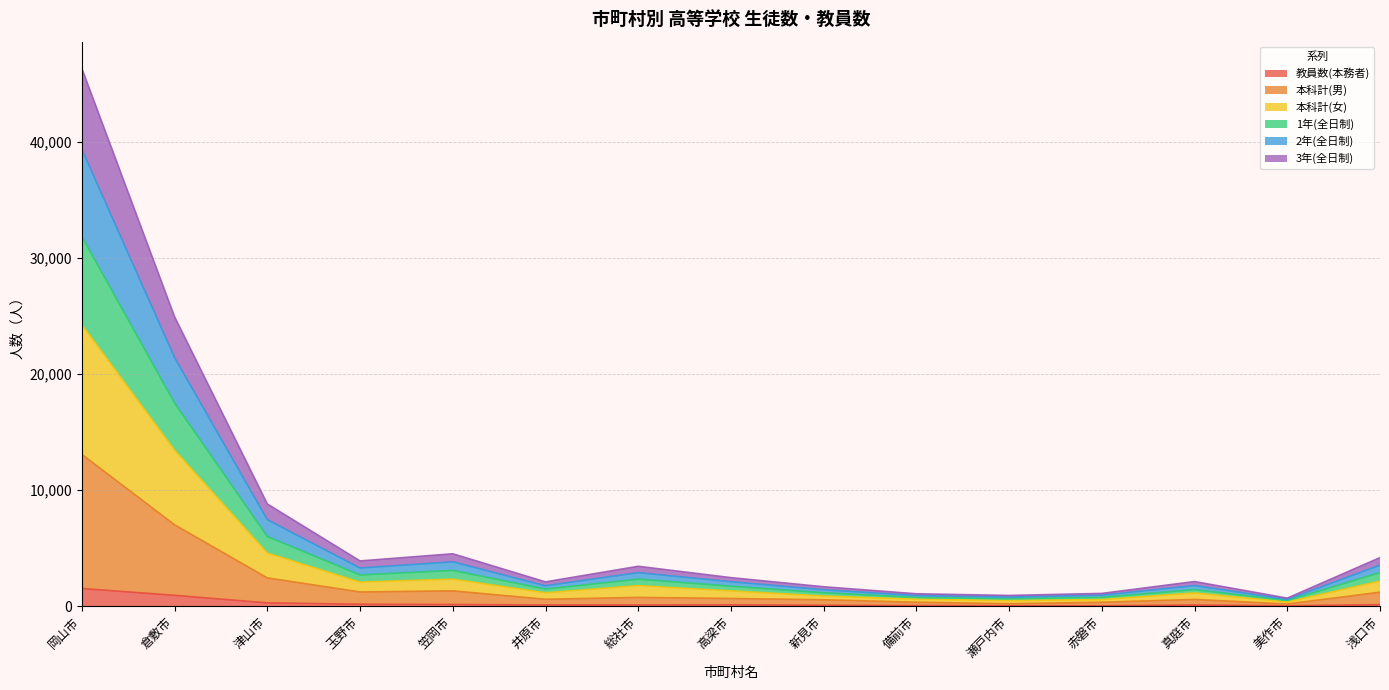

True or false: 本科計(女) has a value of 1155 at 井原市.

True